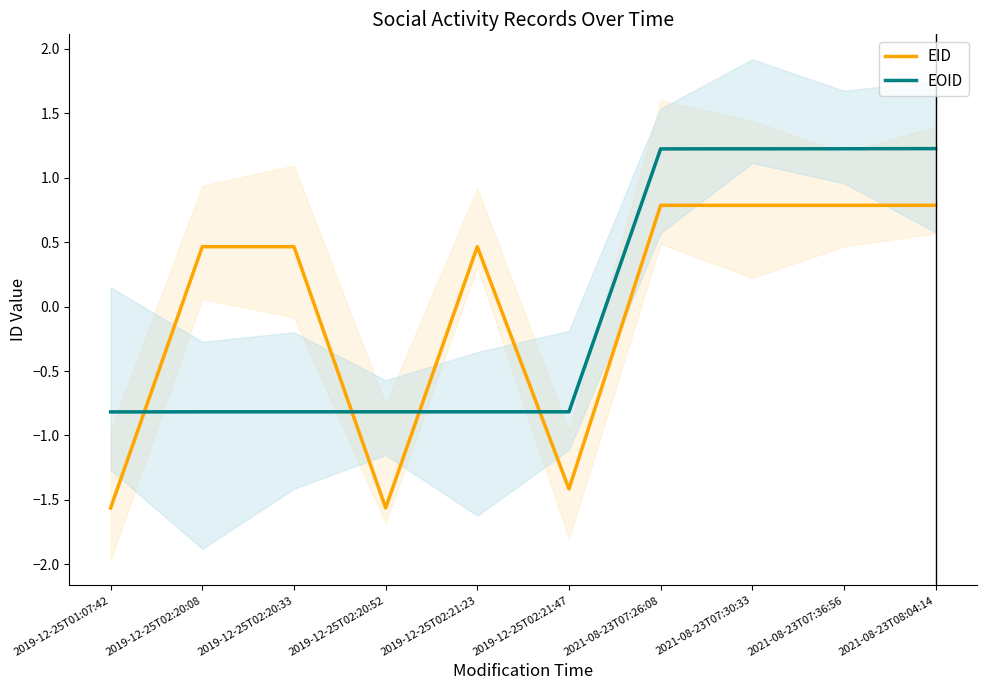

Does the chart have visible grid lines?

No